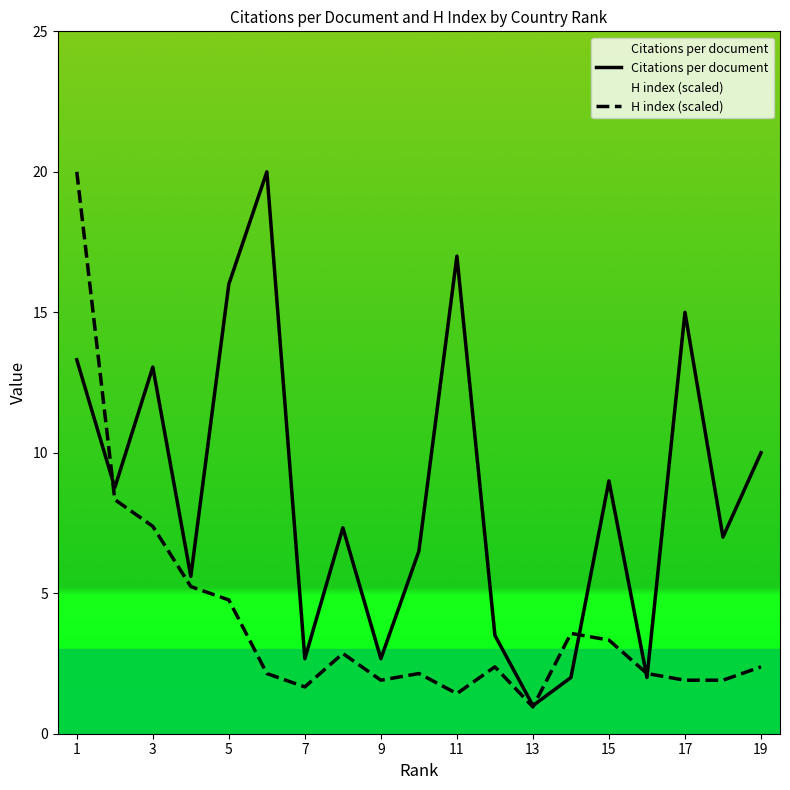

What is the approximate value of Citations per document at 17?

15.0